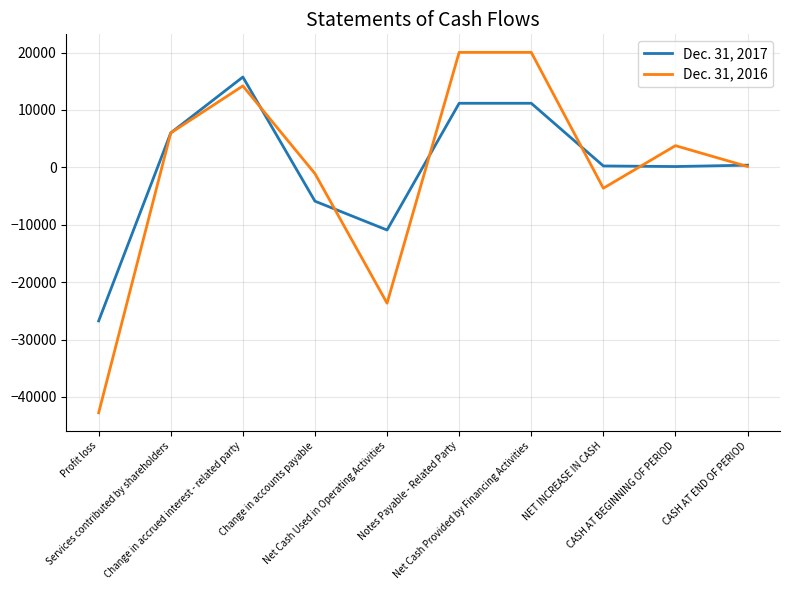

What is the maximum value for Dec. 31, 2016?

20030